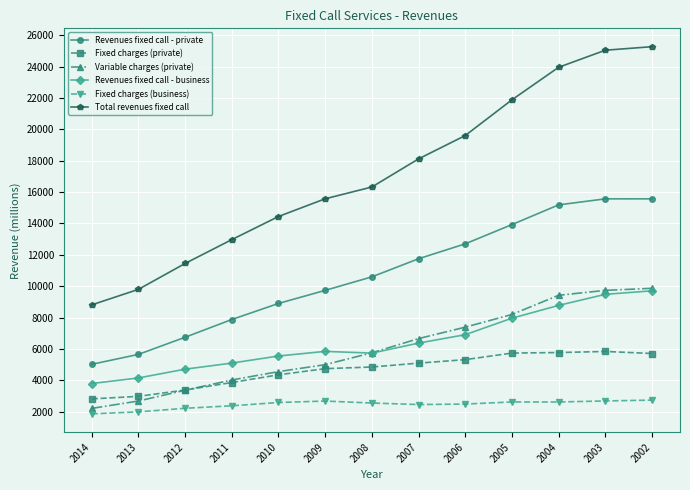

True or false: Revenues fixed call - business and Total revenues fixed call cross at least once.

False